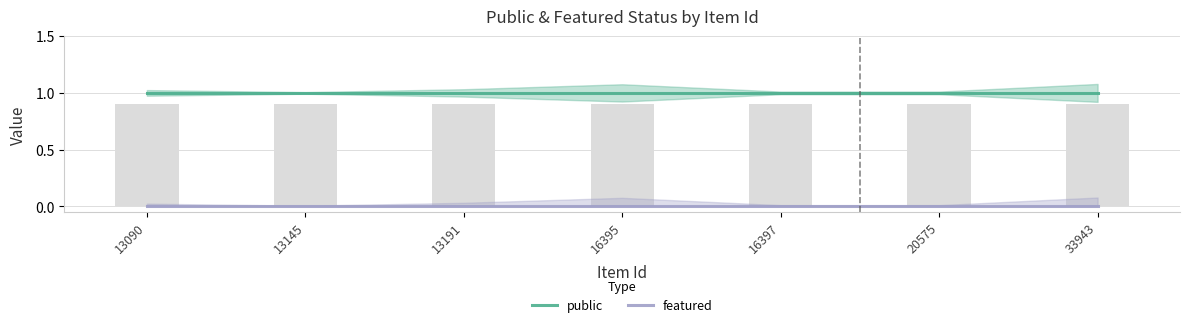

List the series in order of their overall mean, lowest first.

featured, public